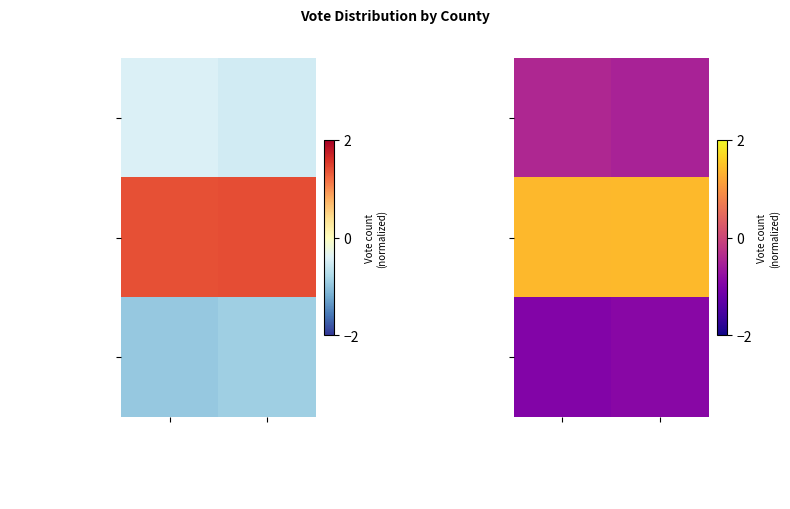

Which series has the widest spread of values?

Grayson County